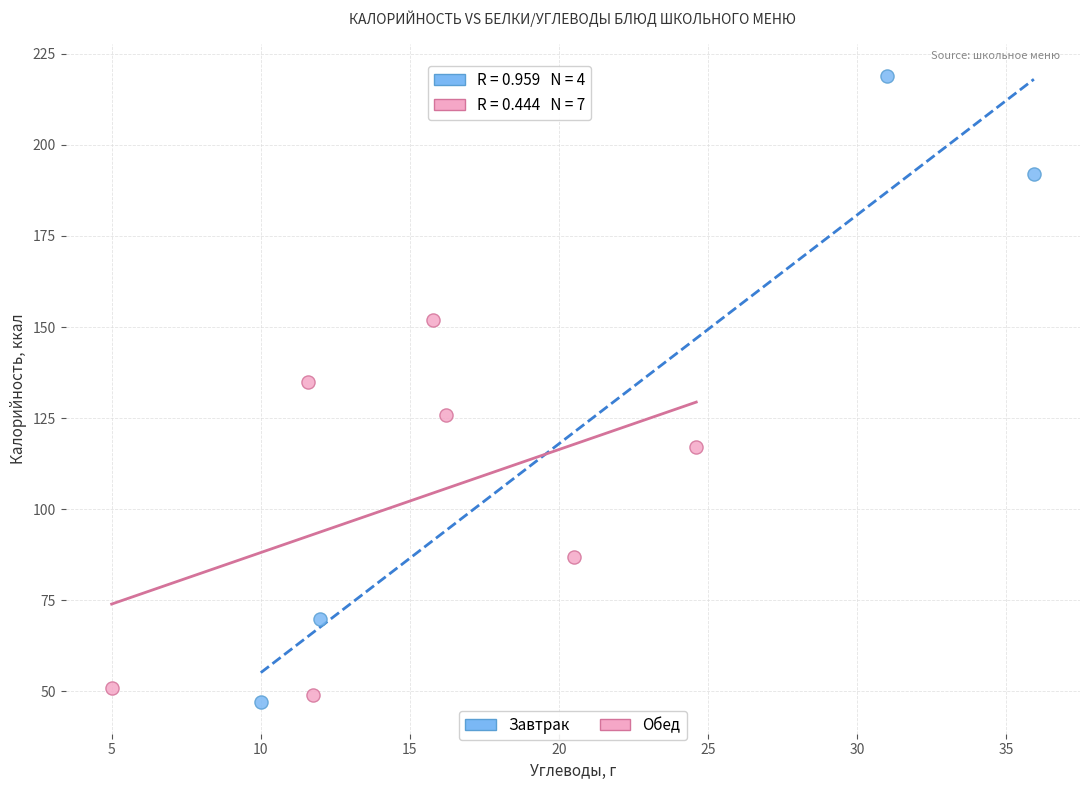

Which series reaches the minimum Y coordinate?

Завтрак